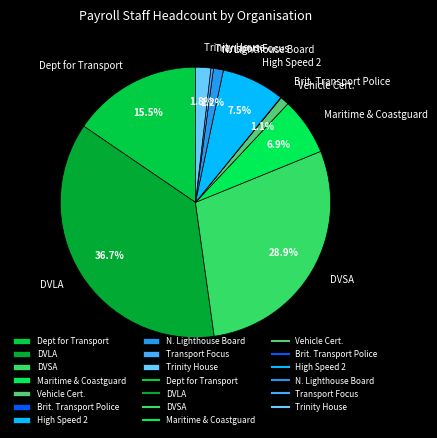

Do DVSA and High Speed 2 together represent more than half of the pie?

No